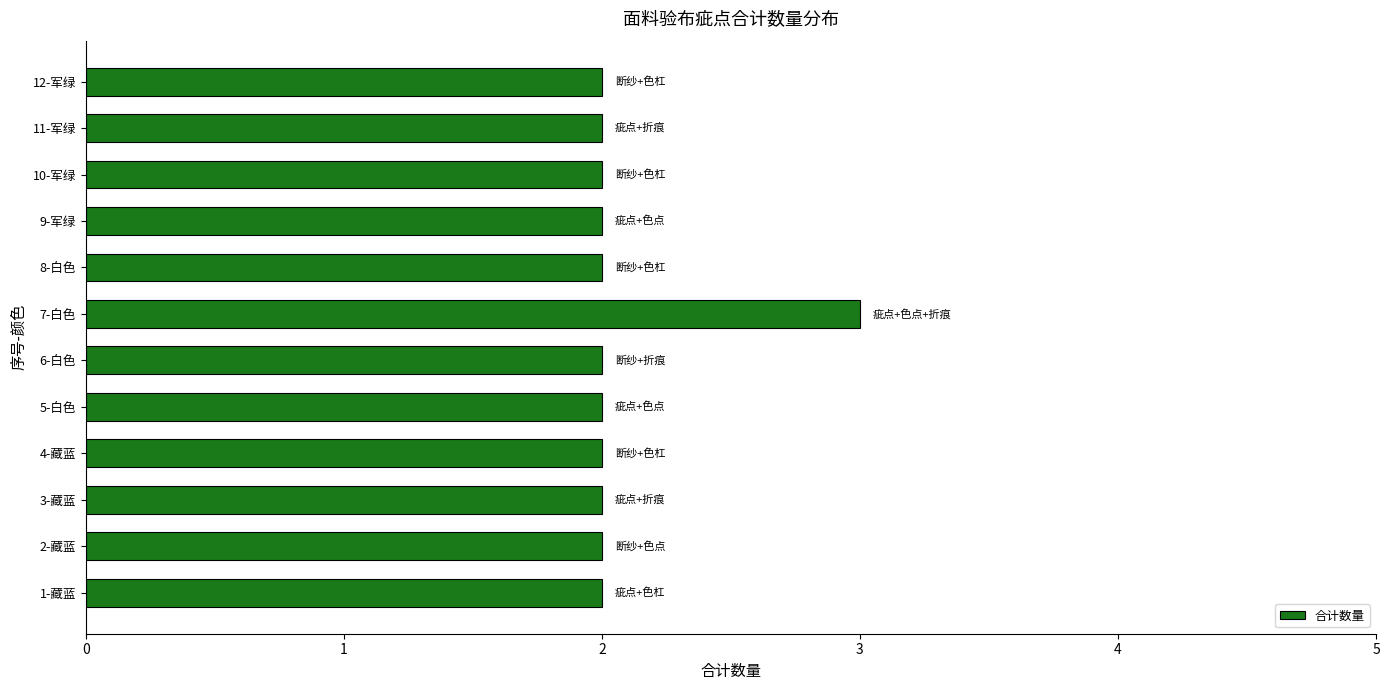

True or false: the data shows 2 at 1-藏蓝.

True